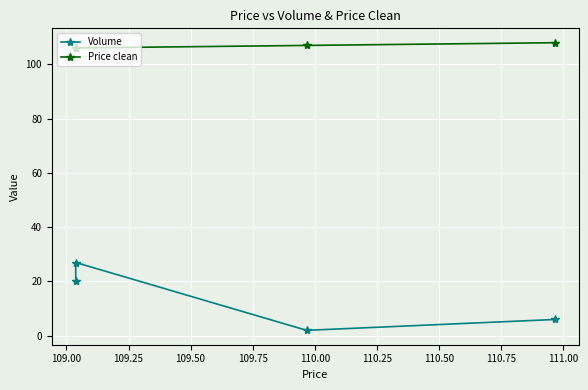

How many interior local peaks does the Volume series have?

1